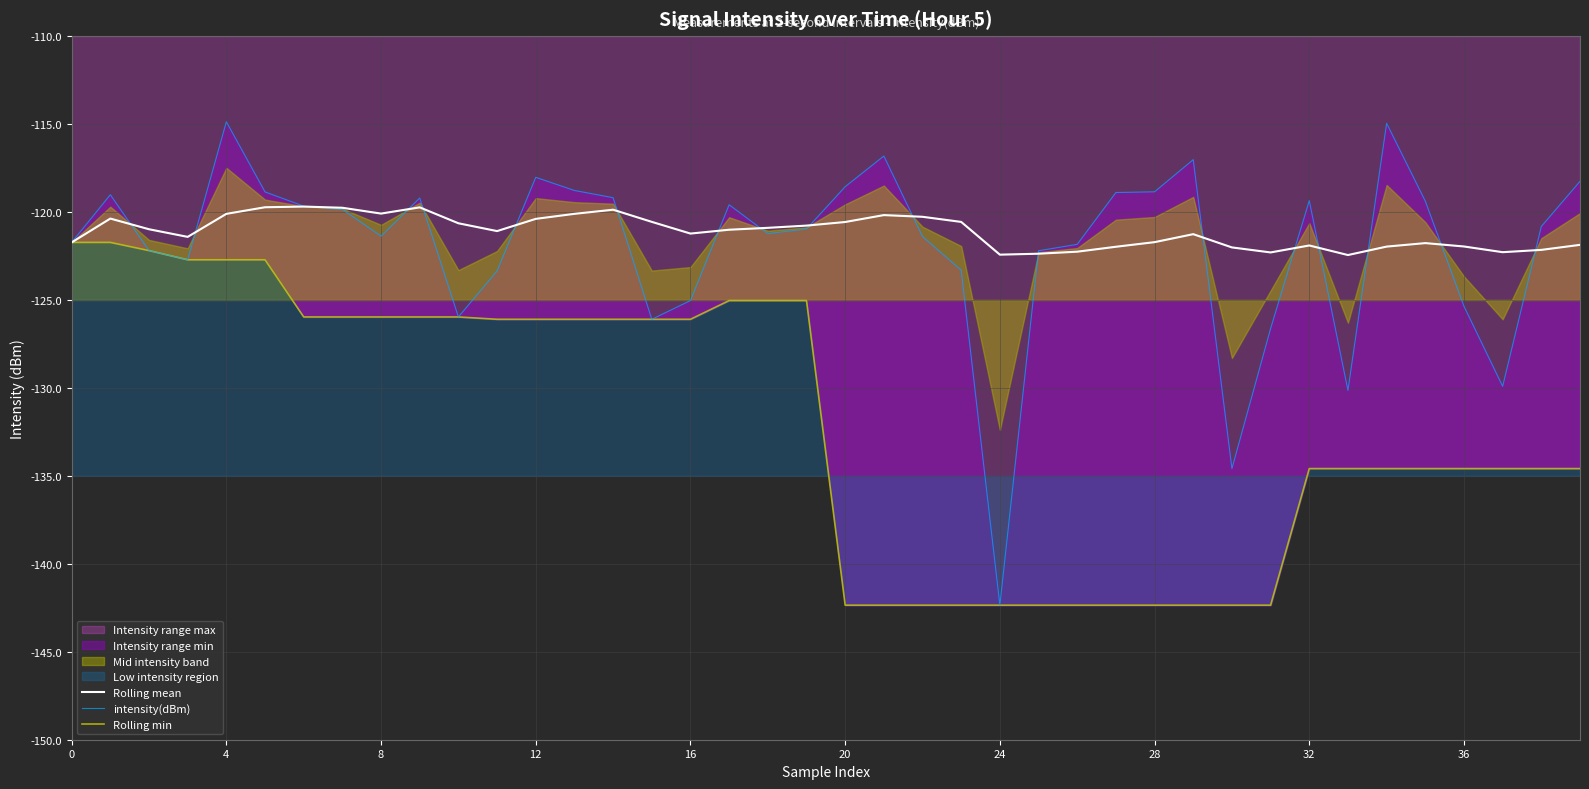

Which series changed the most between 25 and 33?

intensity(dBm)